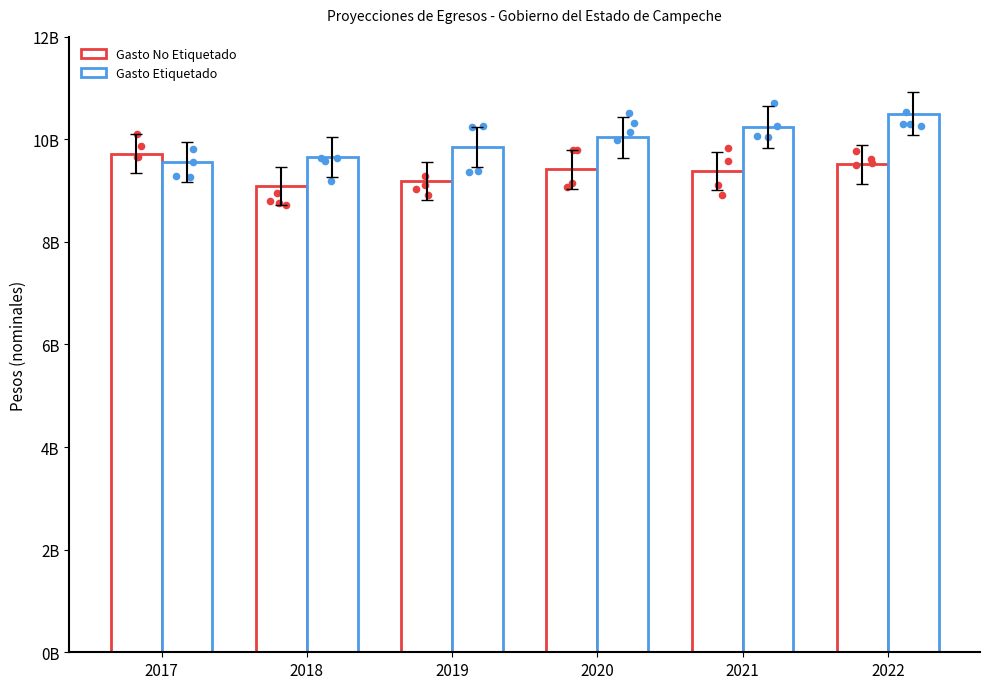

At how many categories does at least one series exceed 9295072095?

6